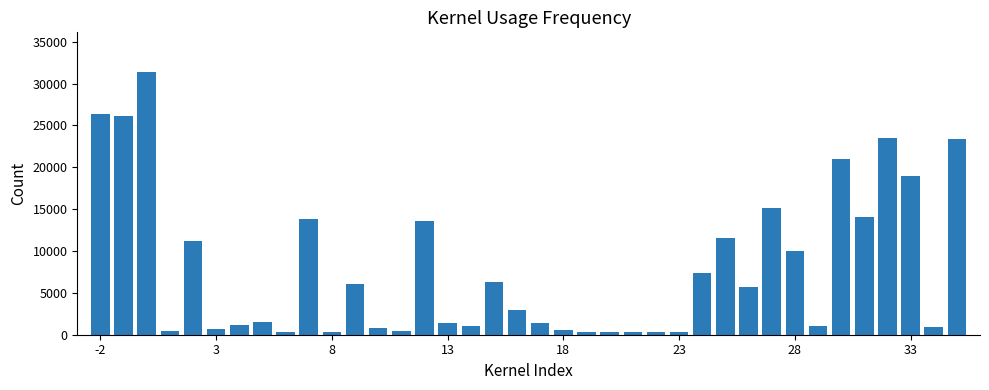

What is the average value?

7956